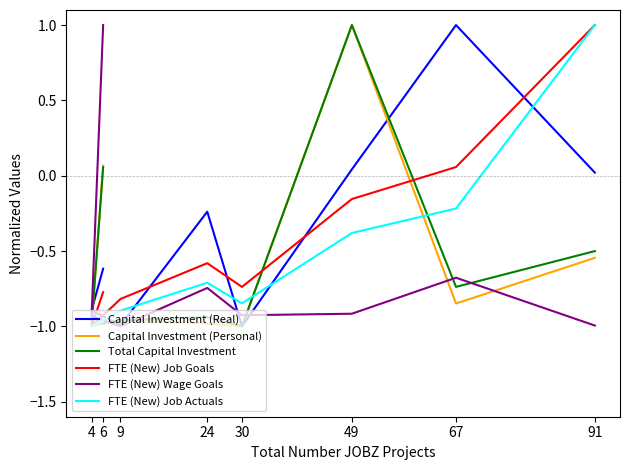

What is the approximate value of FTE (New) Wage Goals at 24?

-0.7